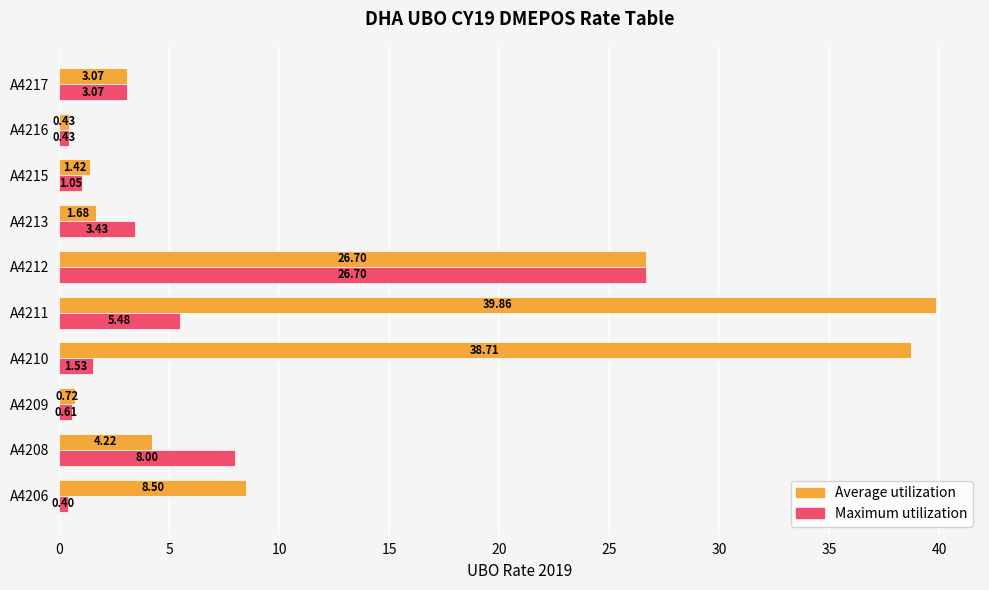

Between A4208 and A4215, which series saw the biggest shift?

Maximum utilization